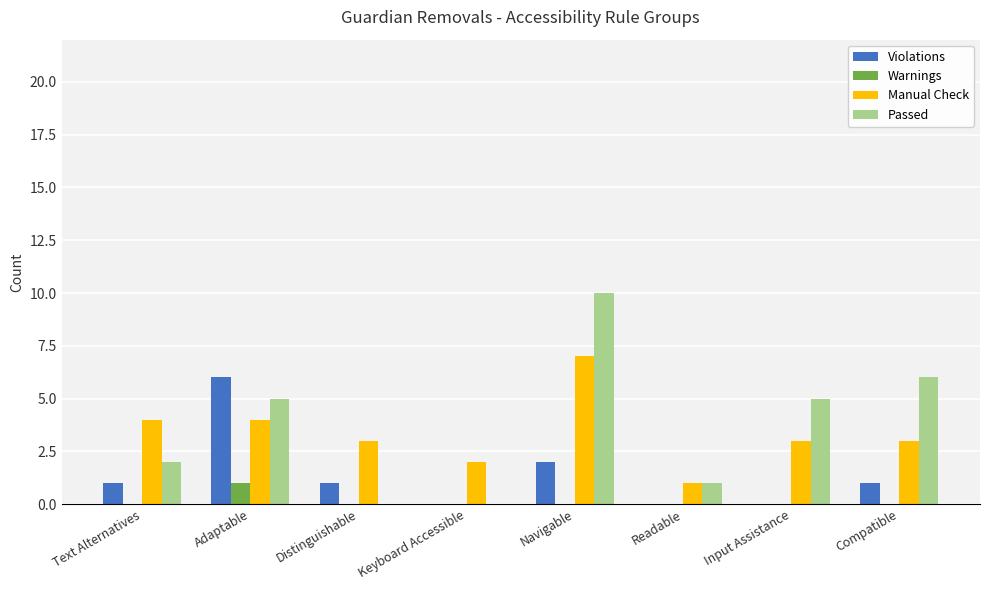

True or false: Manual Check has a value of 1 at Input Assistance.

False